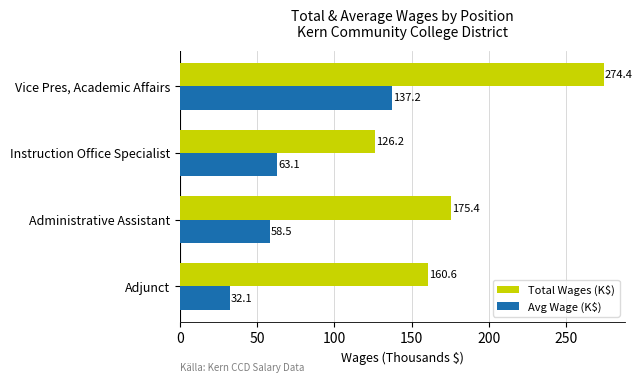

What is the spread (max minus min) of values at Vice Pres, Academic Affairs?

137.2